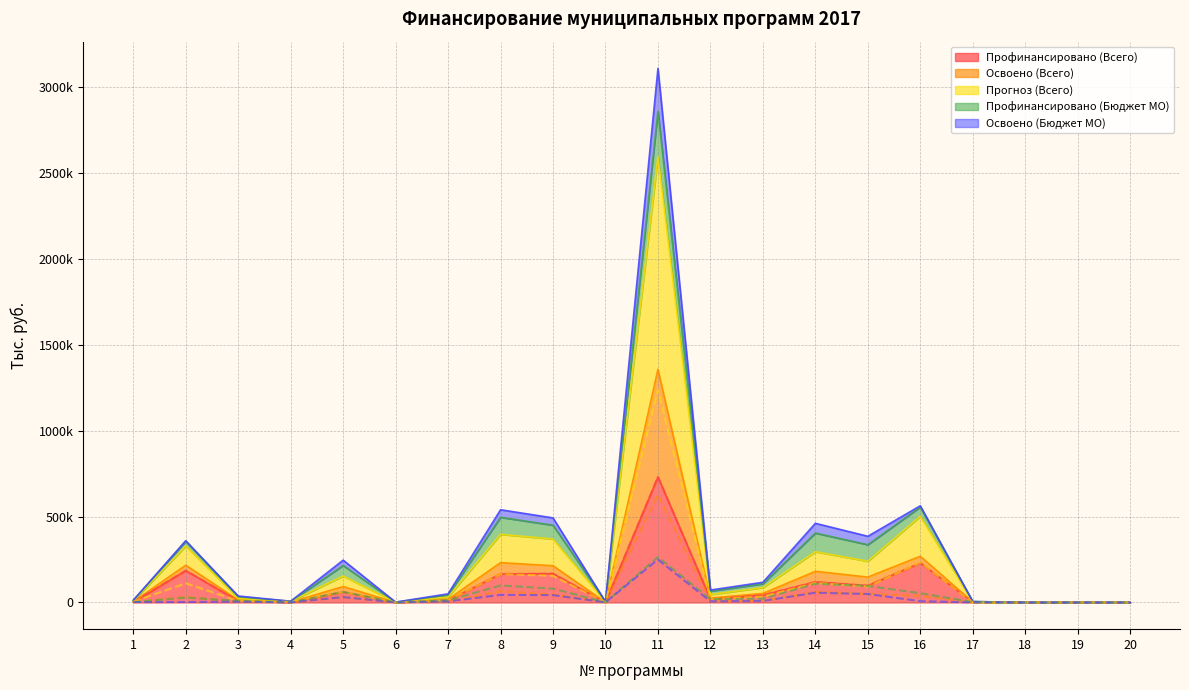

How many lines are shown in the chart?

5